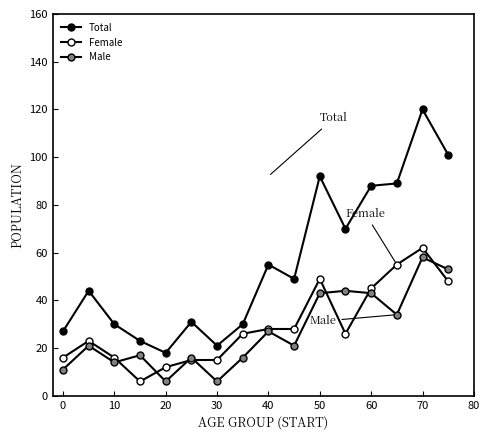

Count the number of categories in the chart.

16